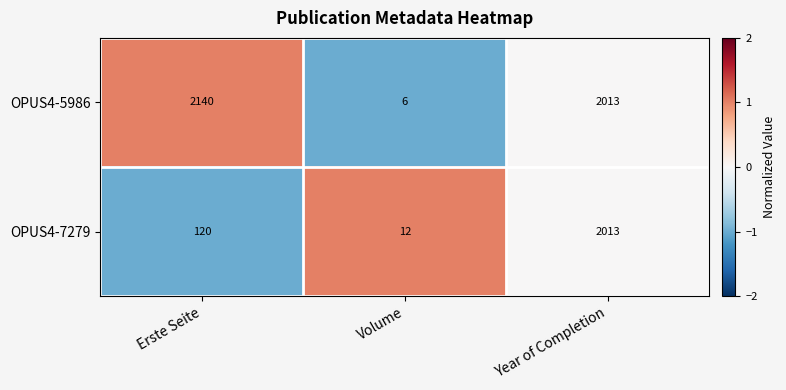

Reading right to left, what are all the values shown in this chart?

OPUS4-5986: 2013	6	2140
OPUS4-7279: 2013	12	120